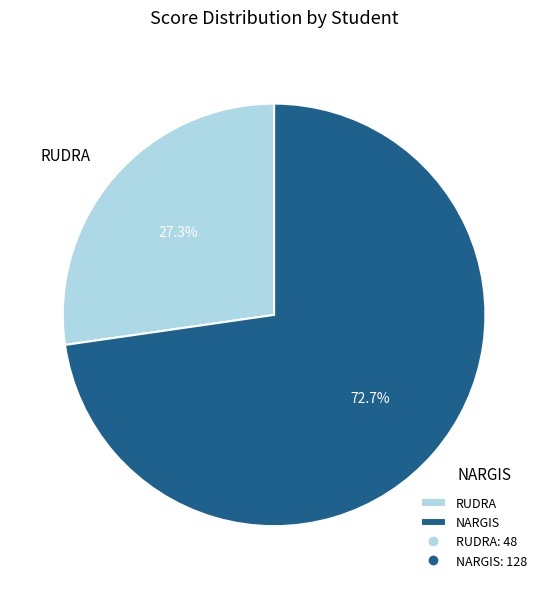

True or false: NARGIS accounts for 86% of the total.

False